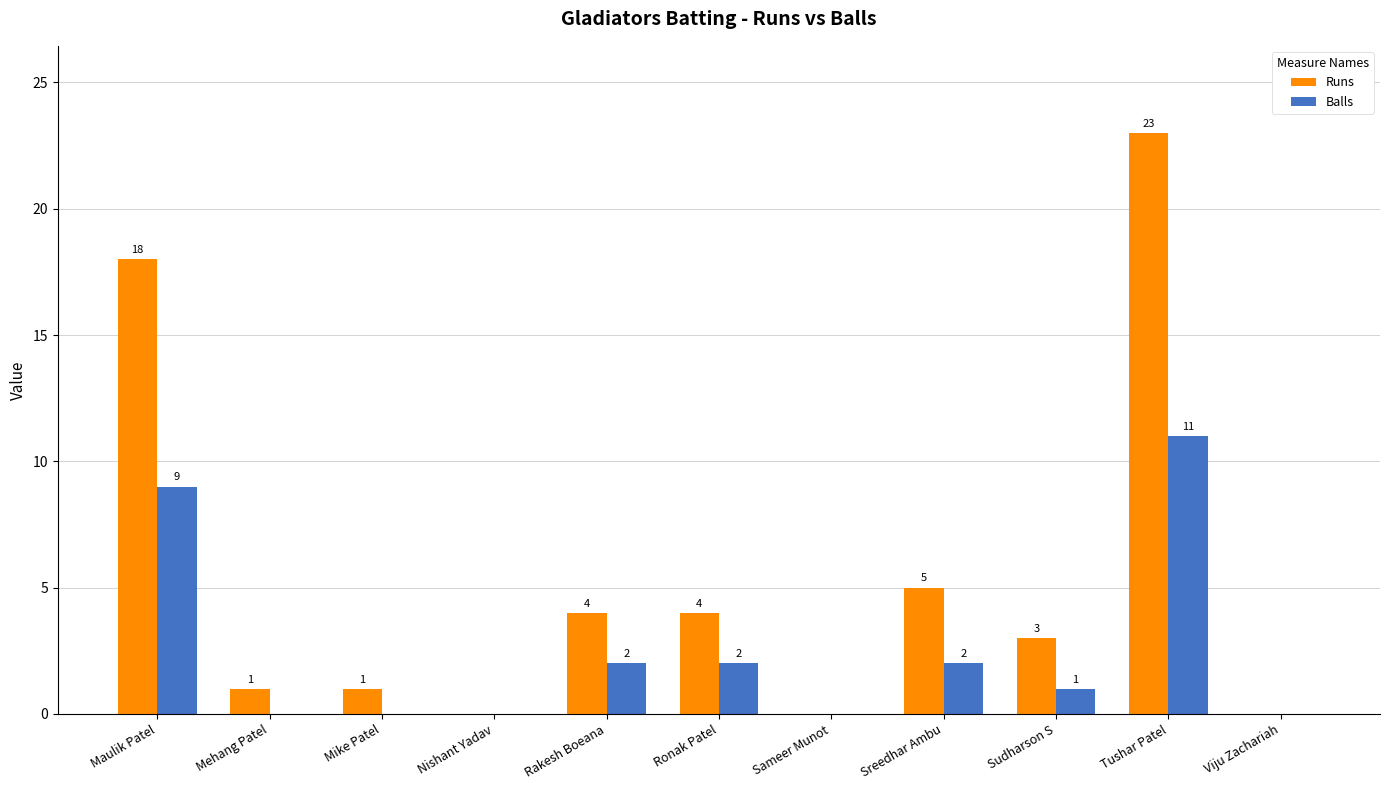

How many groups of bars are there?

11